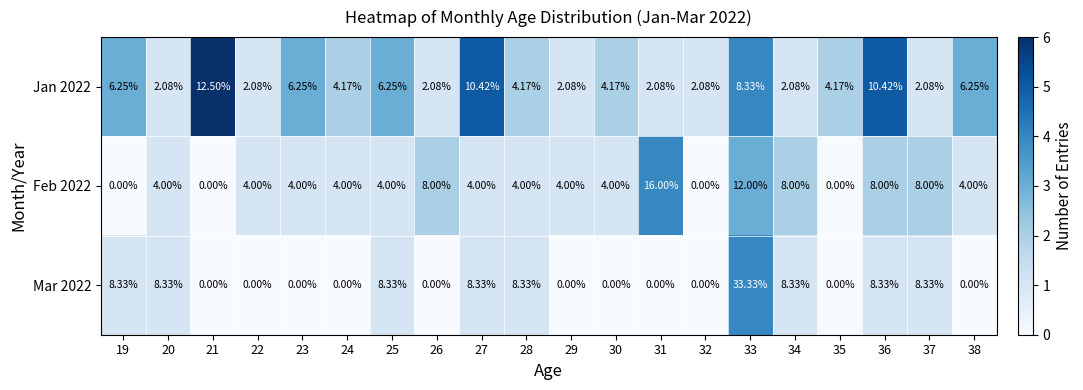

How many positive values does the Mar 2022 series have?

9